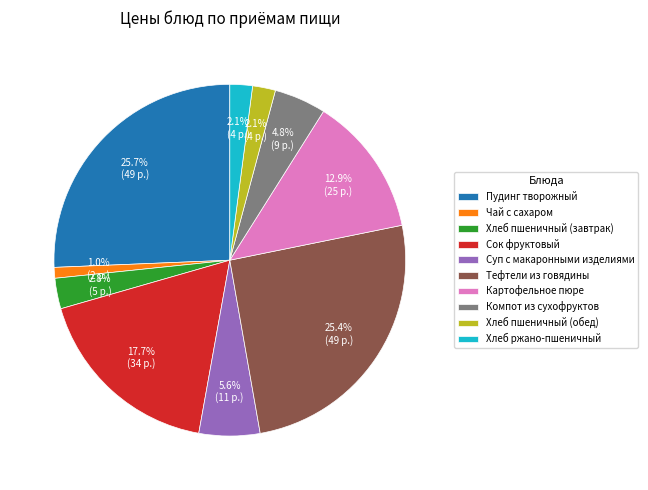

To the nearest percent, what is the combined percentage of Компот из сухофруктов and Тефтели из говядины?

30%